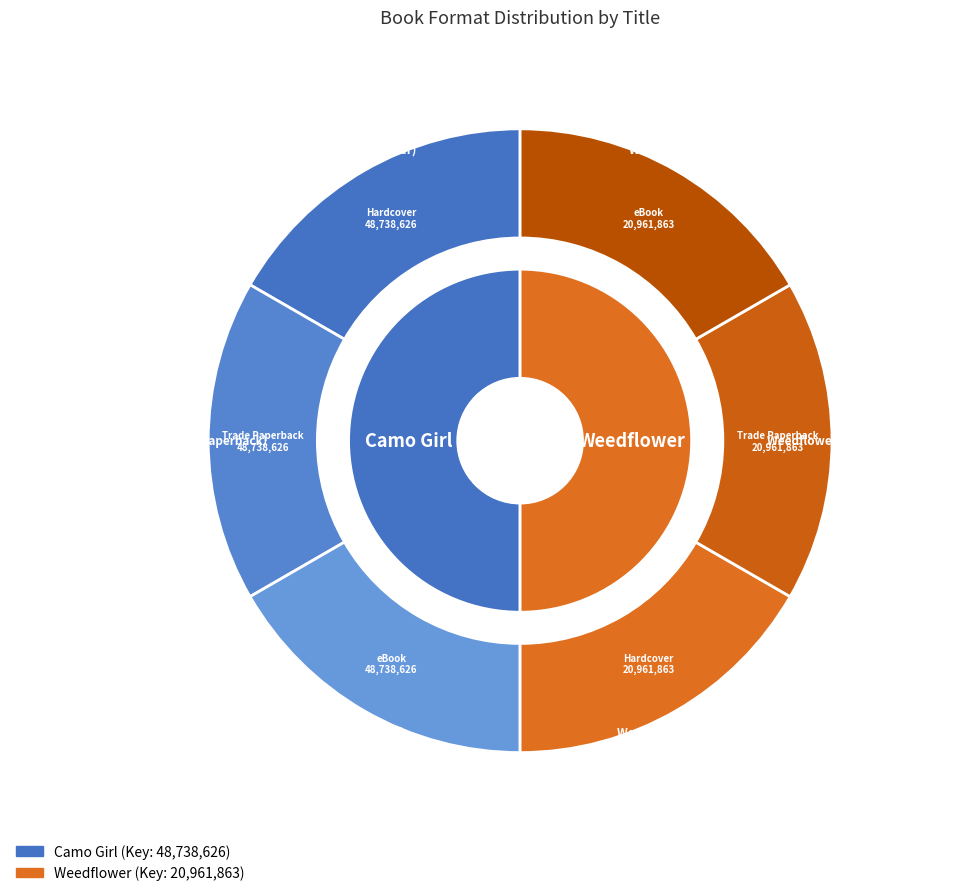

What percentage is the Weedflower (Hardcover) slice, to the nearest percent?

10%